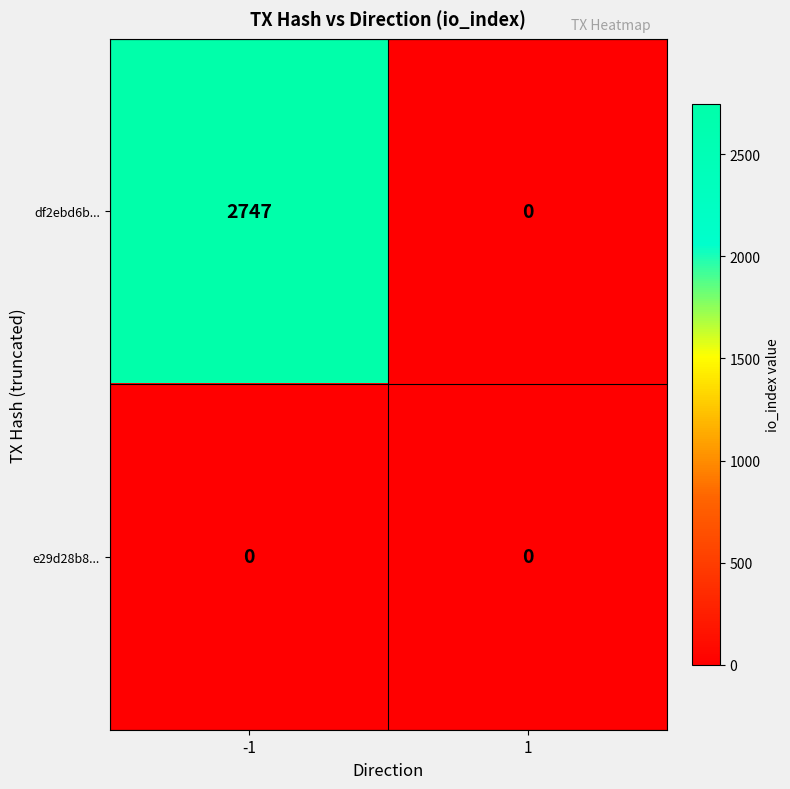

What is the sum of the df2ebd6b... values at -1 and 1?

2747